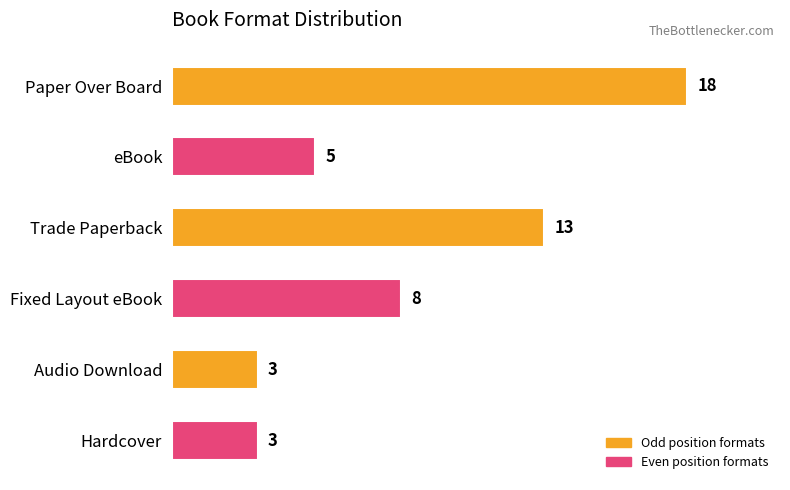

What is the greatest value displayed?

18